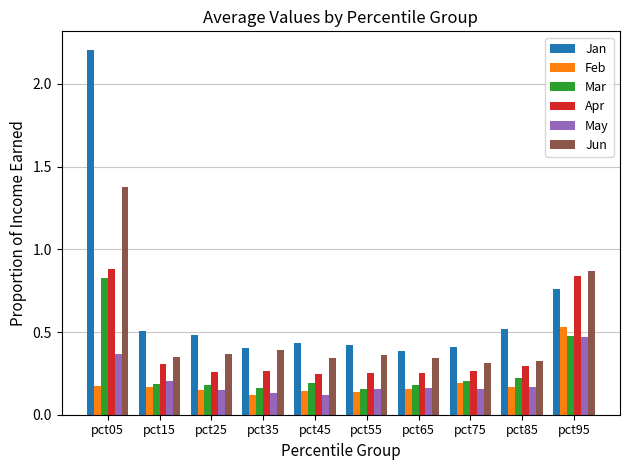

Rank the series by their maximum value, from lowest to highest.

May, Feb, Mar, Apr, Jun, Jan